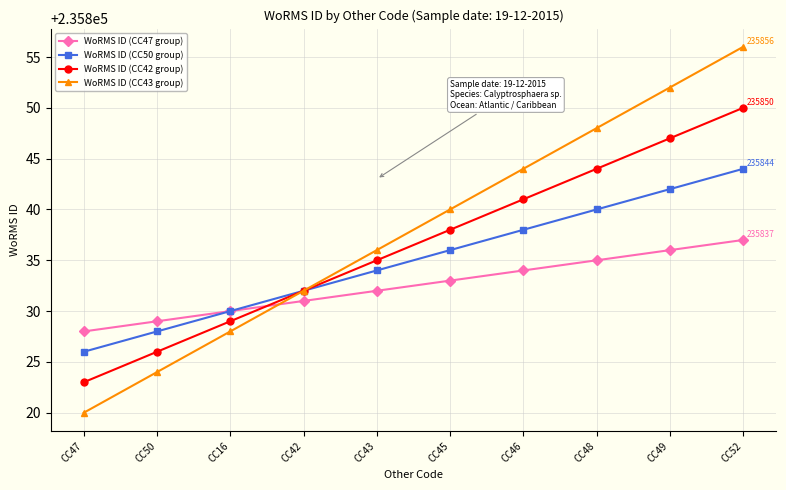

What is the difference between the maximum and minimum values in the WoRMS ID (CC42 group) series?

27